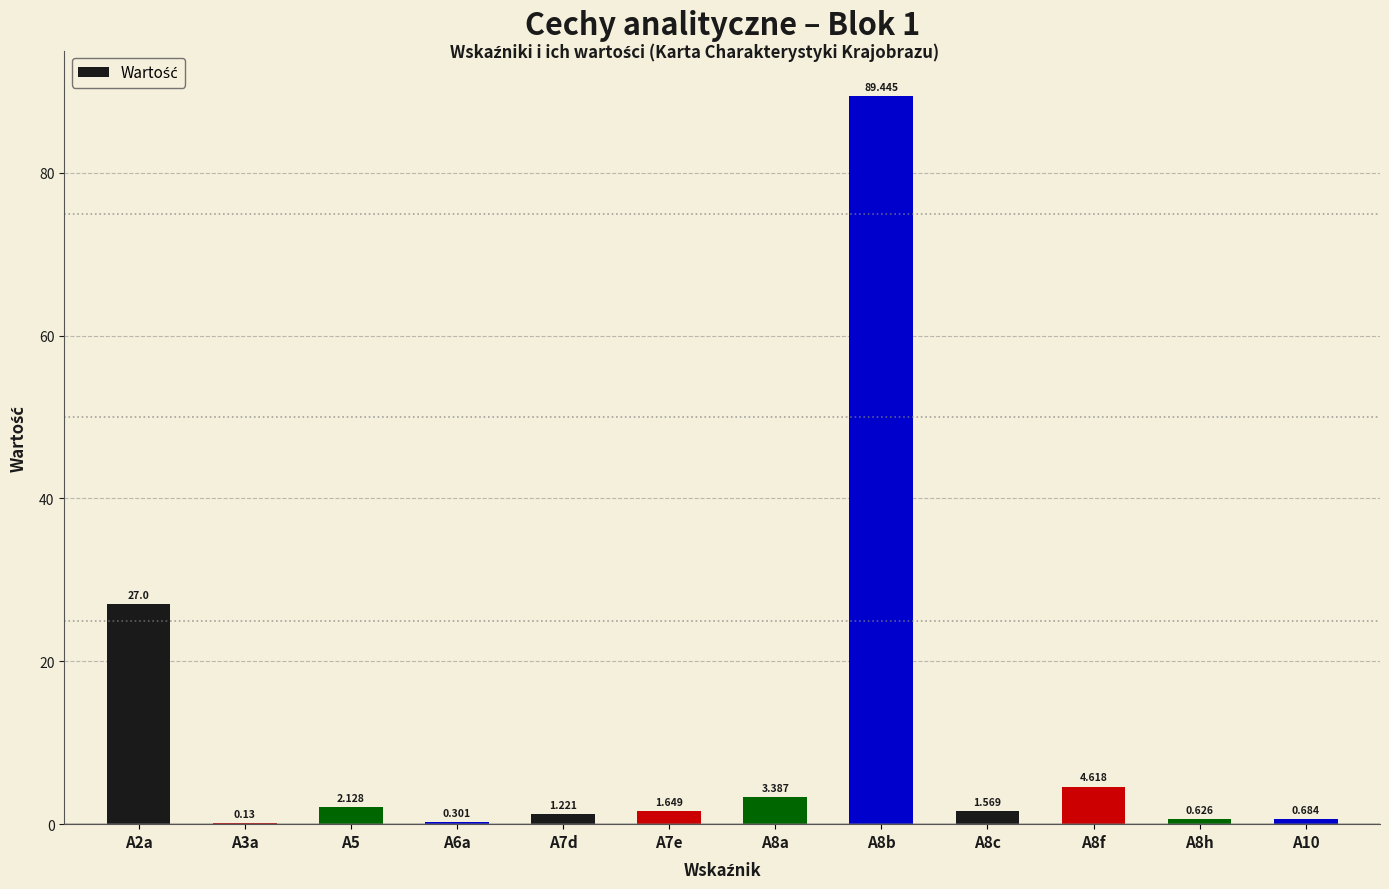

Is it true that the value at A5 is 2.1?

True